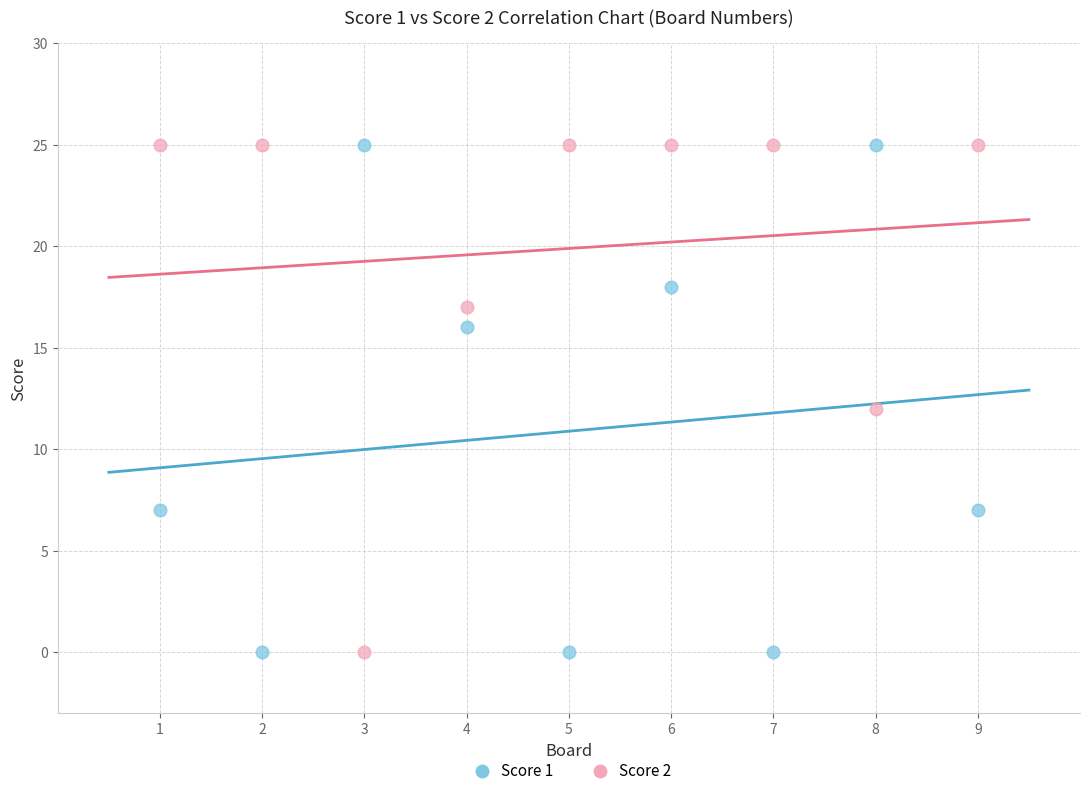

Across all data points, what is the range of X values (max minus min)?

8